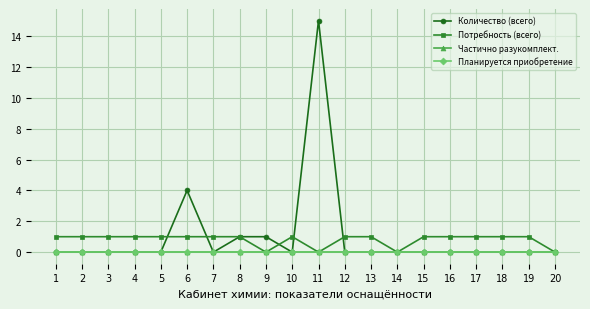

Is this an area chart (filled region under the line)?

No